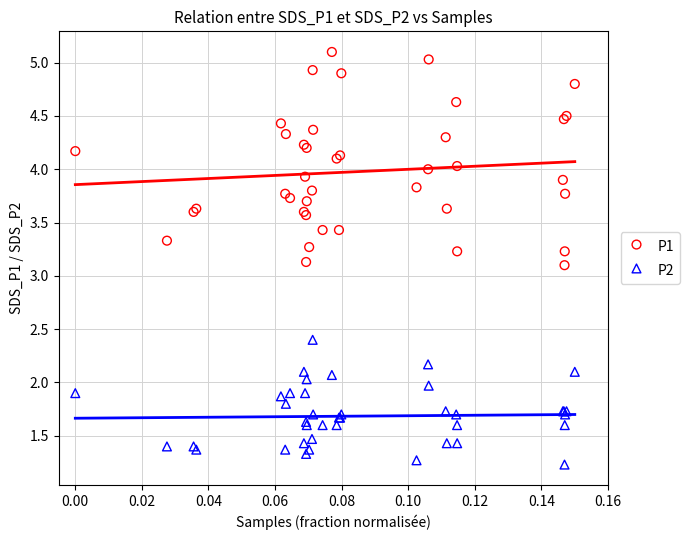

What are all the series names shown in the legend?

P1, P2